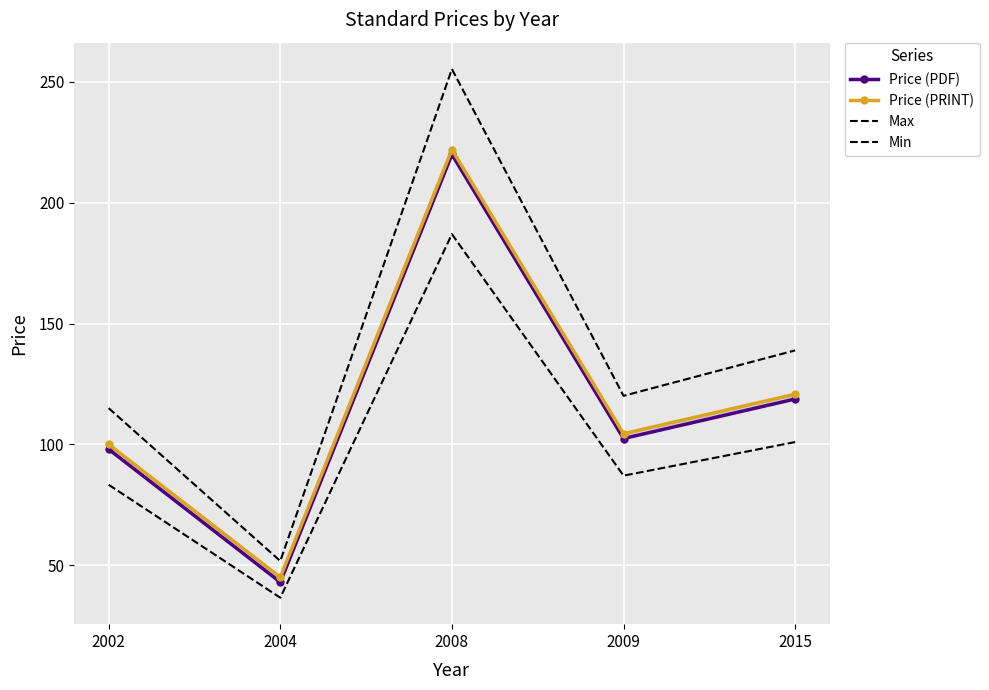

Which category has the lowest value in the Max series?

2004